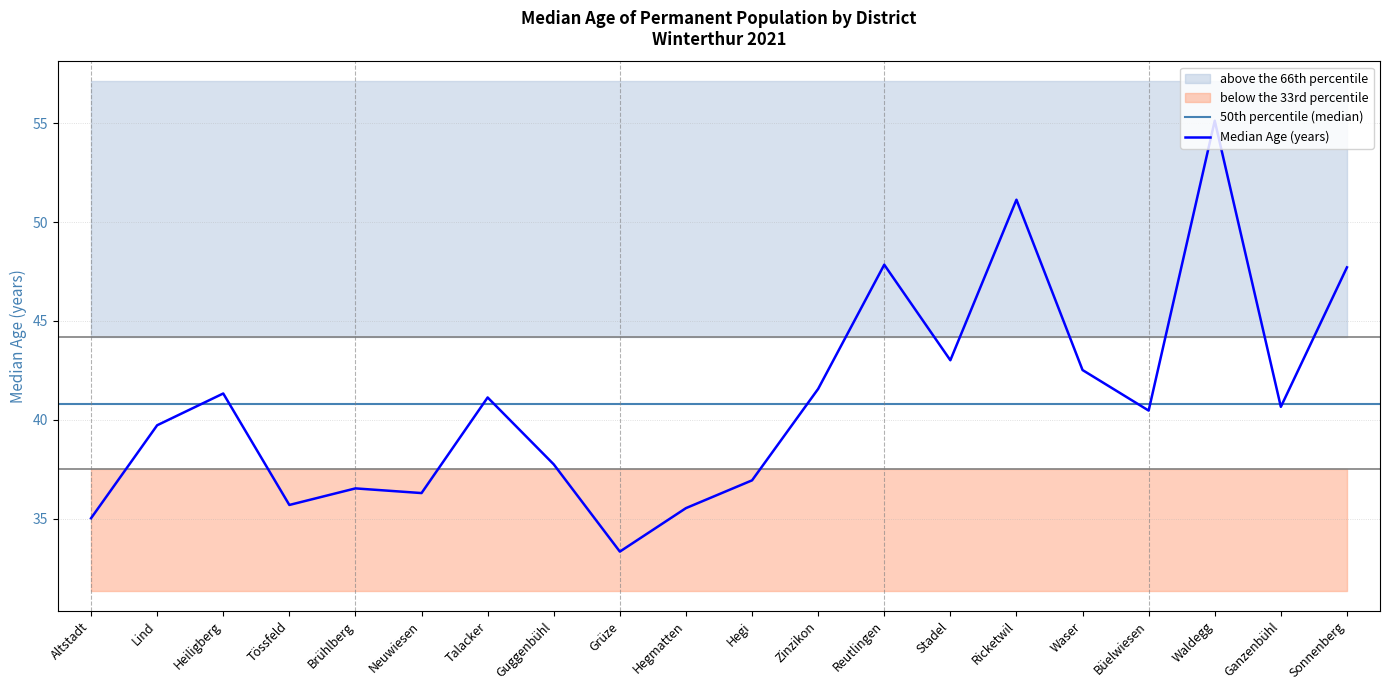

At which category does the data reach its first local peak?

Heiligberg